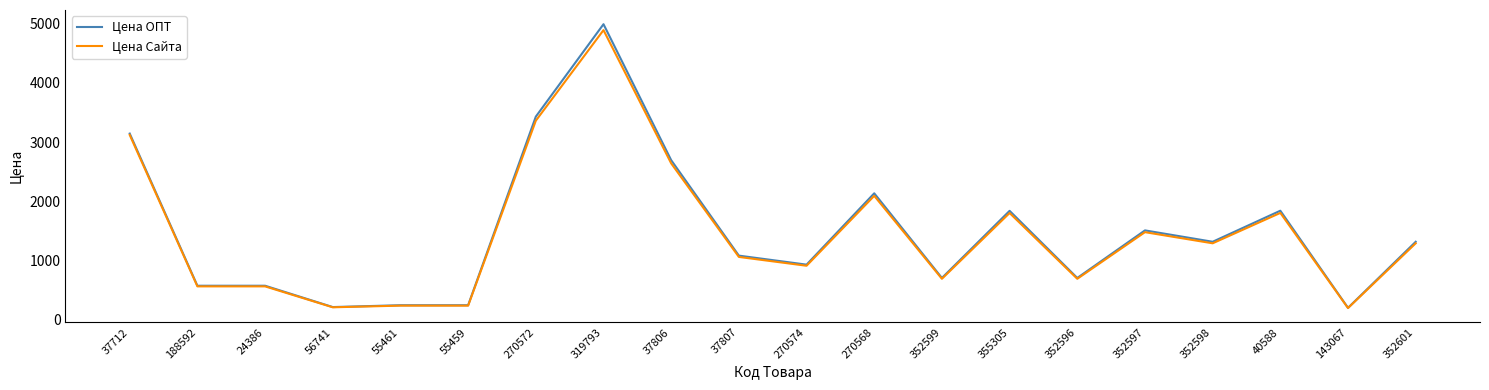

At which label is Цена Сайта closest to 2543?

37806